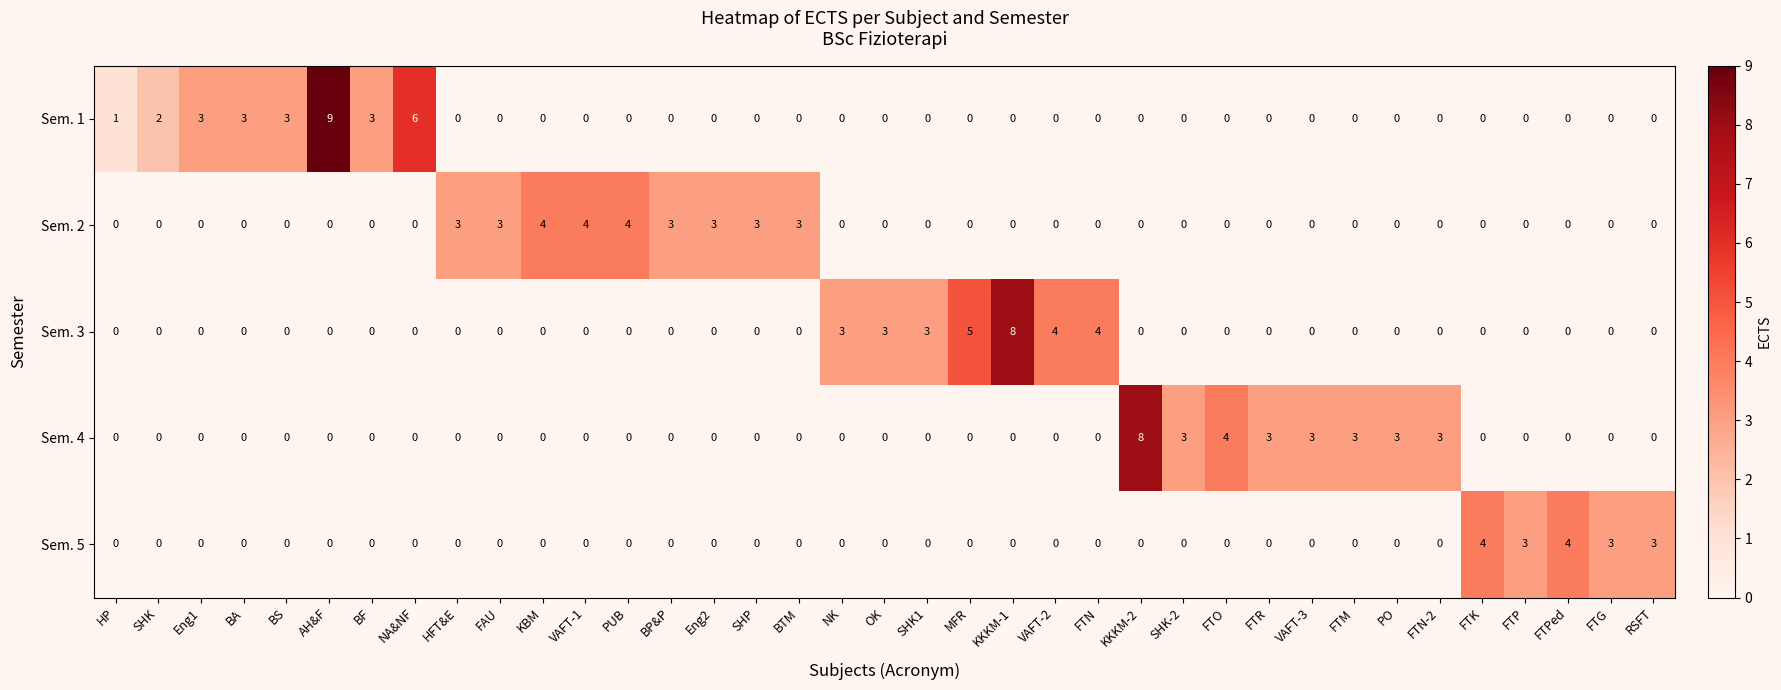

The Sem. 5 series shows 1 at FTPed. True or false?

False